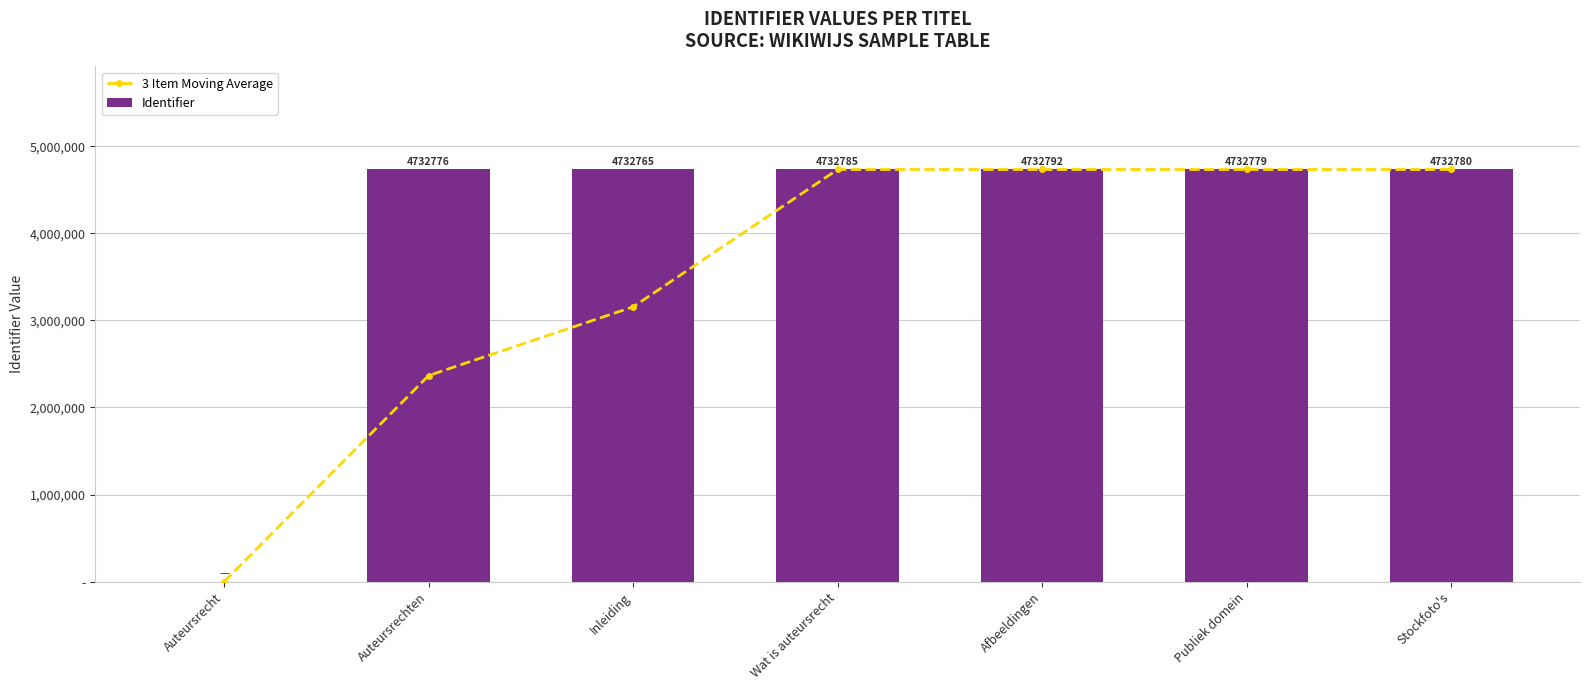

At which category is the sum across all series the highest?

Afbeeldingen